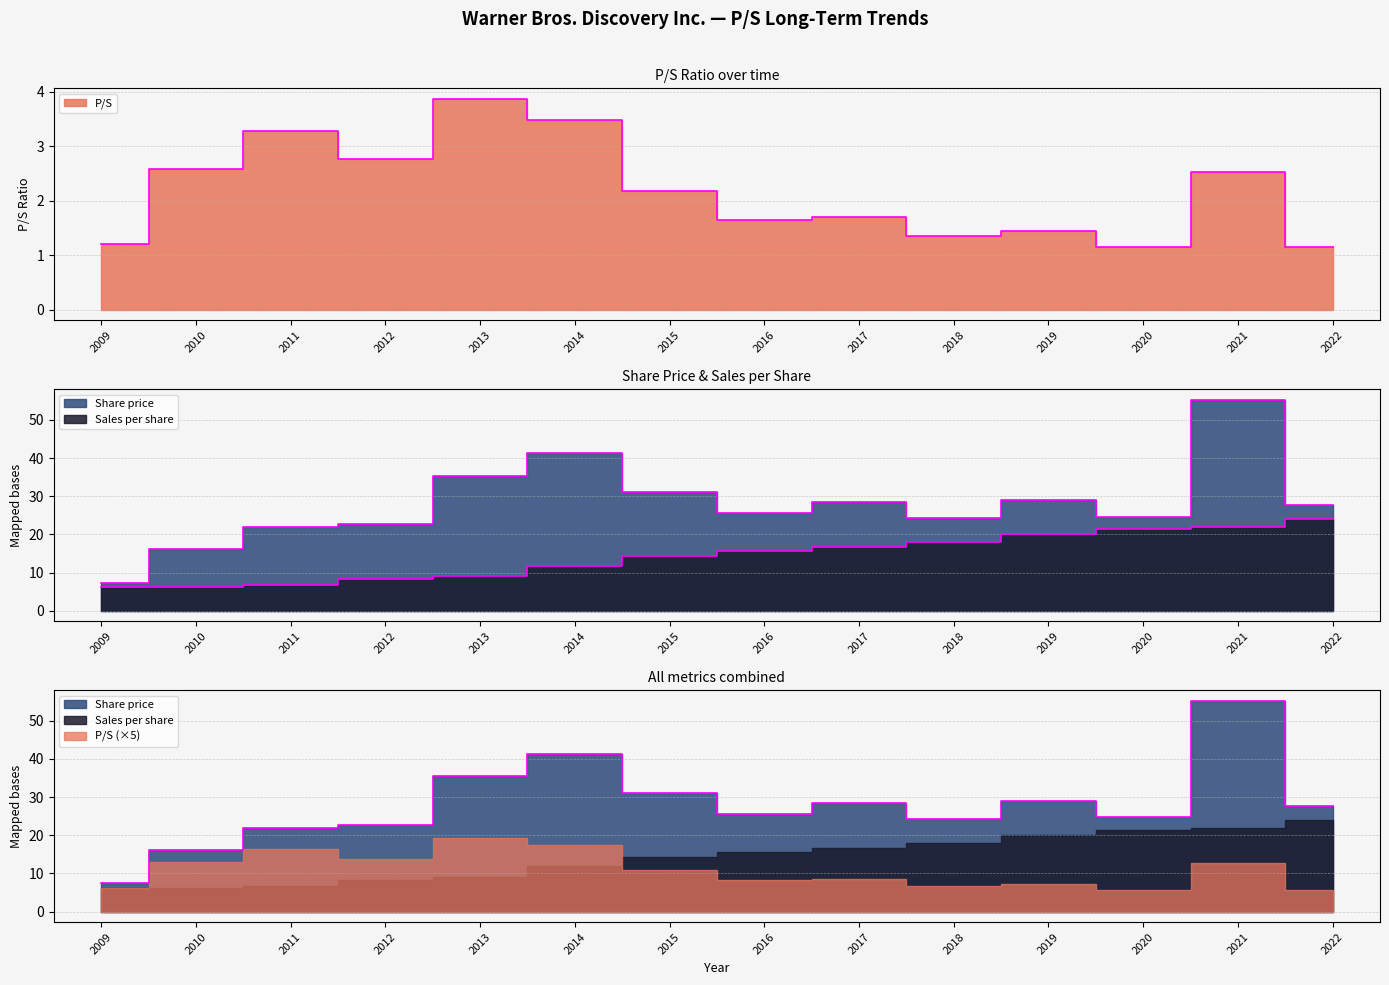

What is the highest value of the P/S series?

3.9